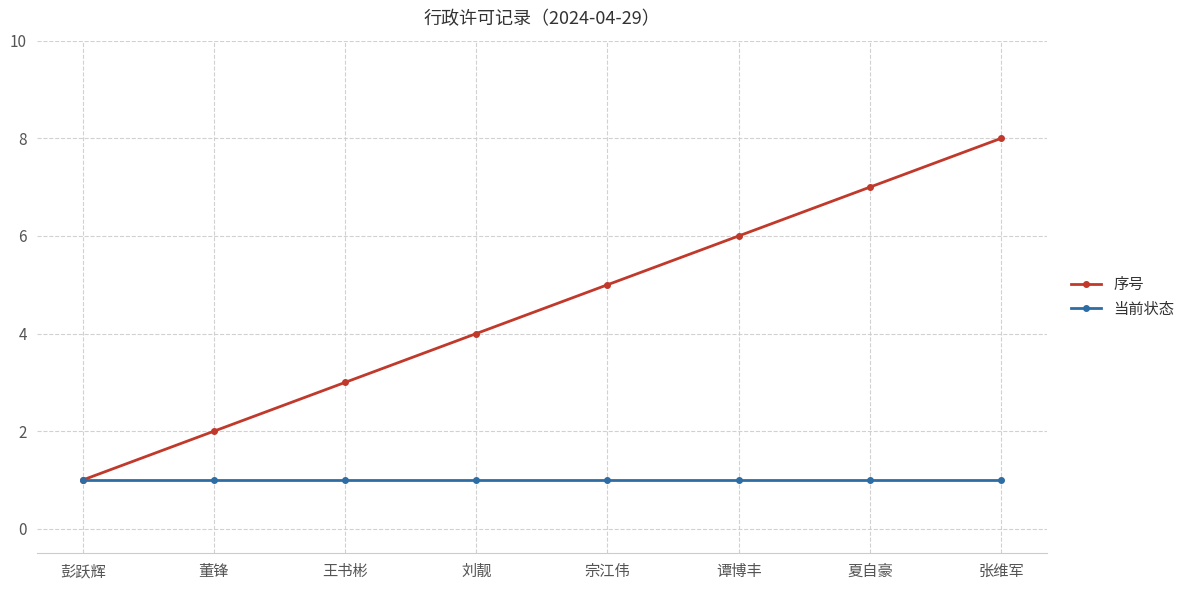

What is the difference between the maximum and minimum values in the 序号 series?

7